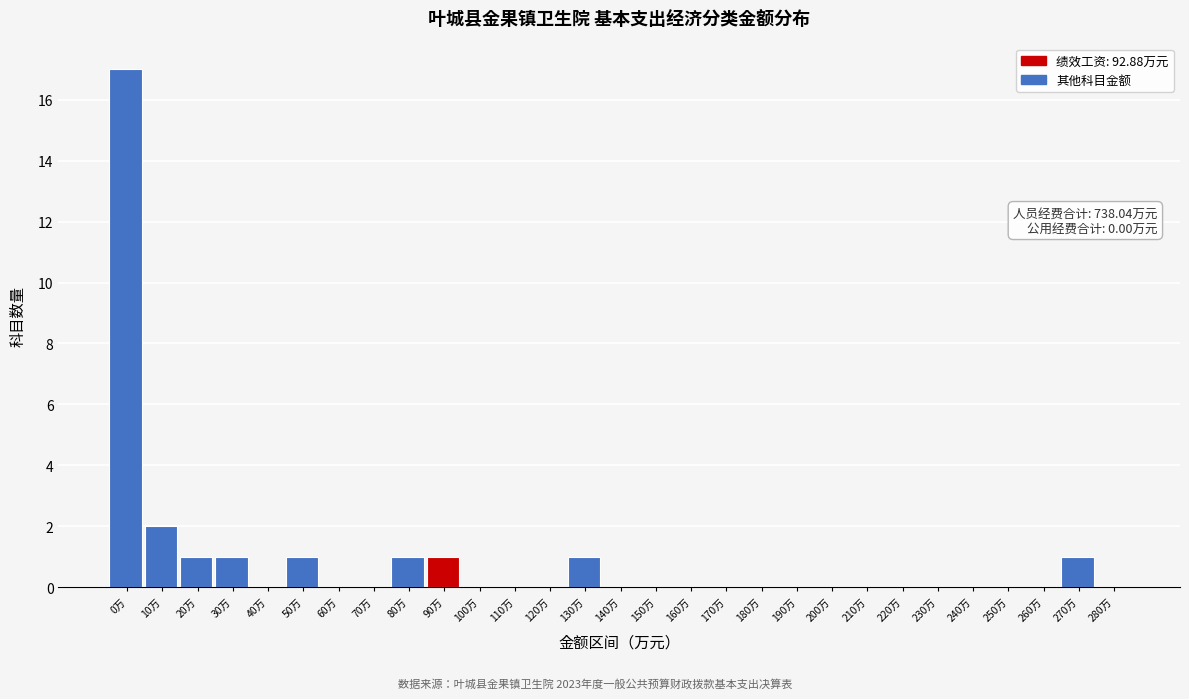

Reading left to right, what are all the values shown in this chart?

0万=17	10万=2	20万=1	30万=1	40万=0	50万=1	60万=0	70万=0	80万=1	90万=1	100万=0	110万=0	120万=0	130万=1	140万=0	150万=0	160万=0	170万=0	180万=0	190万=0	200万=0	210万=0	220万=0	230万=0	240万=0	250万=0	260万=0	270万=1	280万=0